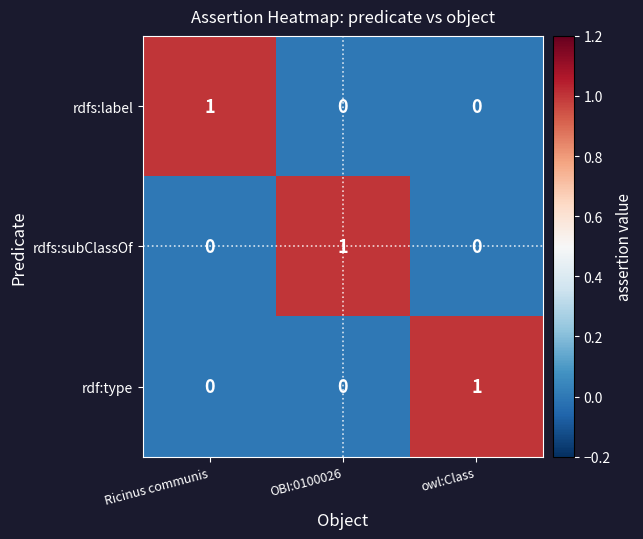

Reading left to right, list all the values displayed in this chart.

rdfs:label: Ricinus communis=1	OBI:0100026=0	owl:Class=0
rdfs:subClassOf: Ricinus communis=0	OBI:0100026=1	owl:Class=0
rdf:type: Ricinus communis=0	OBI:0100026=0	owl:Class=1